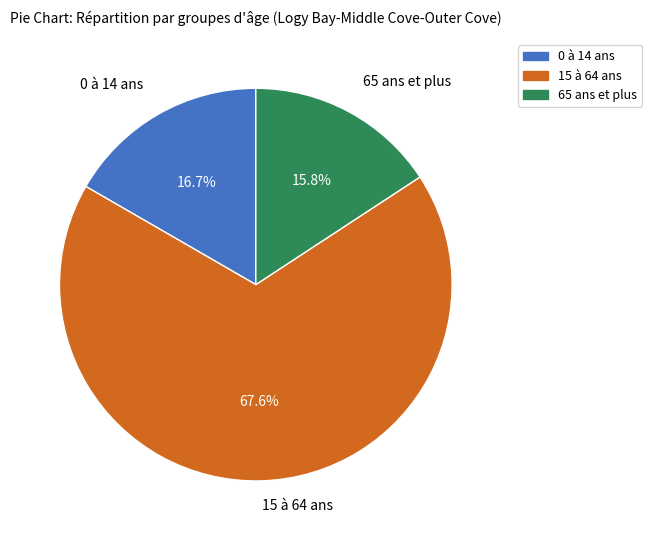

Does 0 à 14 ans represent more than half of the total?

No